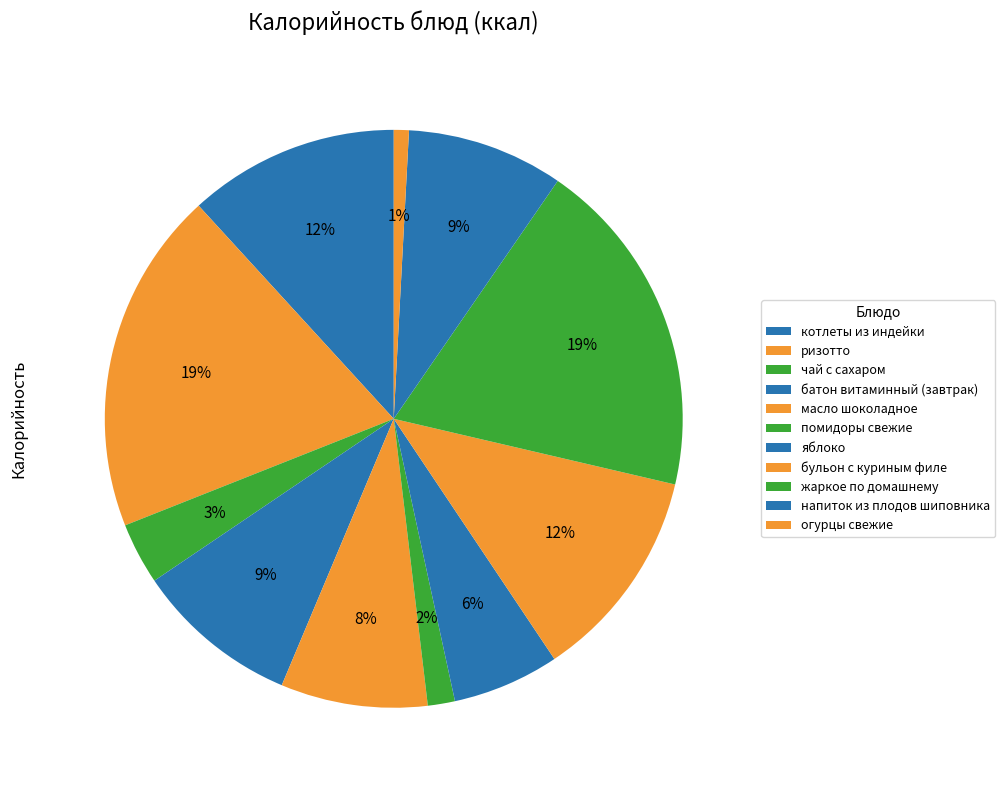

How many slices are in this pie chart?

11